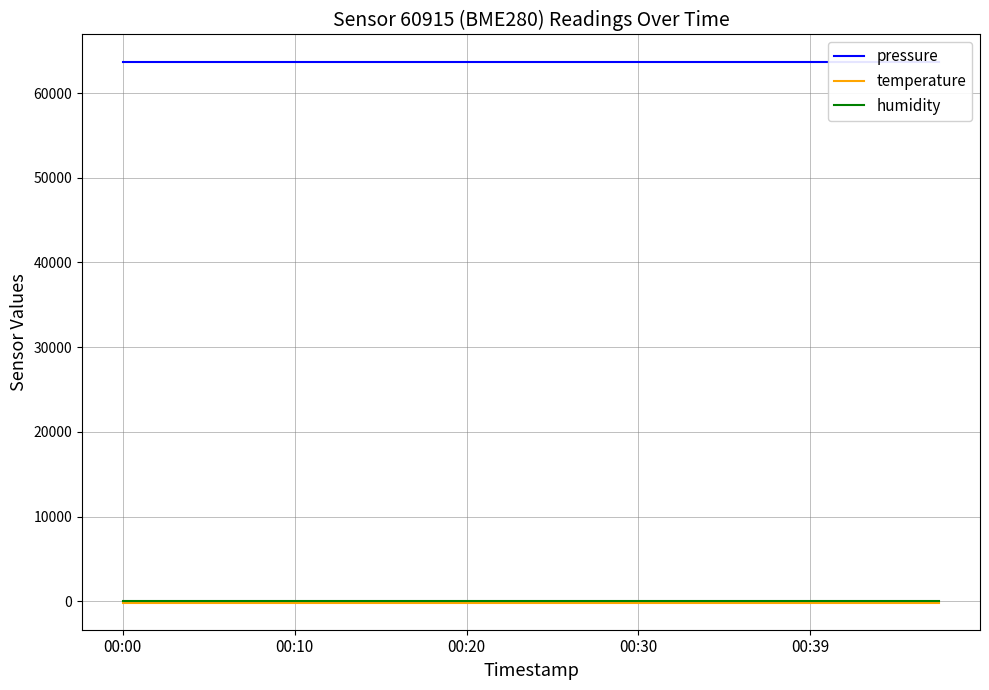

Does the chart have visible grid lines?

Yes